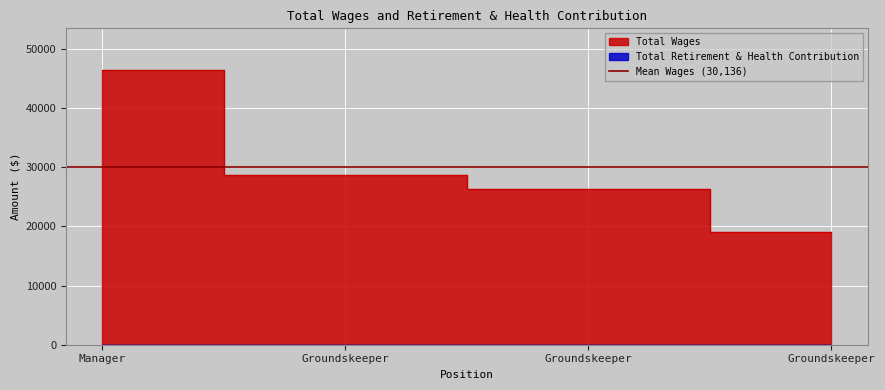

Rank the categories by value from lowest to highest.

Groundskeeper, Groundskeeper, Groundskeeper, Manager